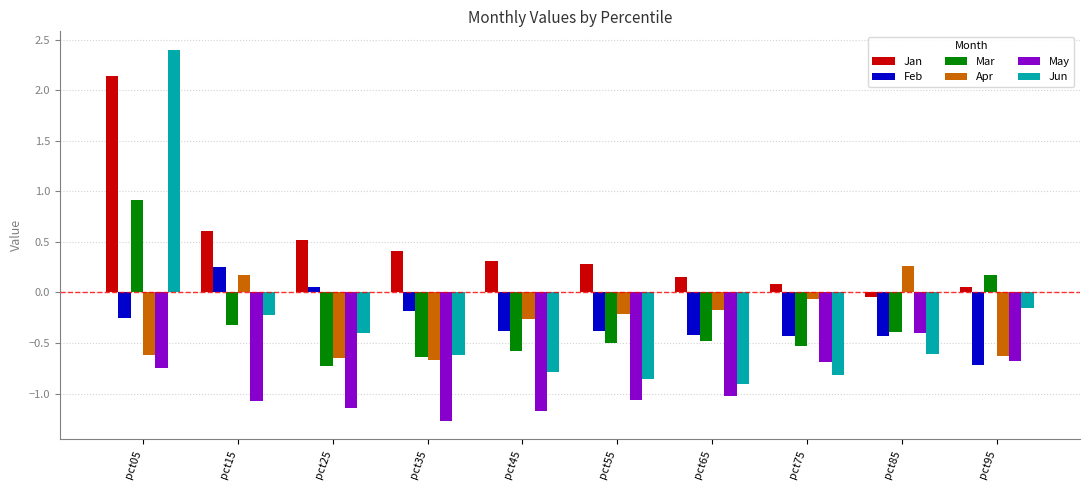

What are all the series names shown in the legend?

Jan, Feb, Mar, Apr, May, Jun